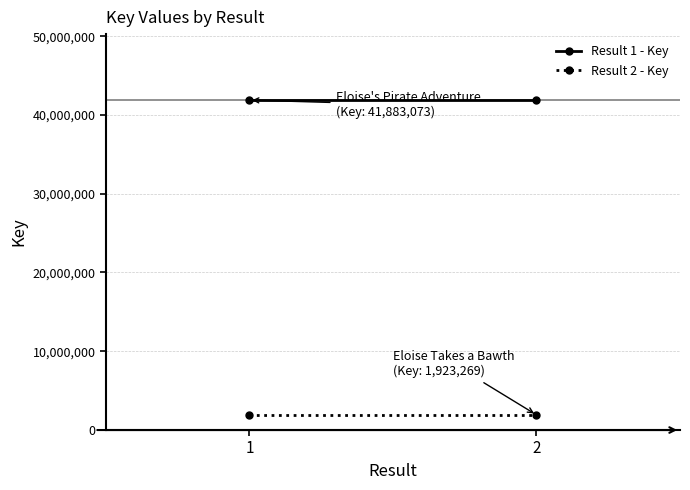

What is the minimum value shown in the chart?

1923269